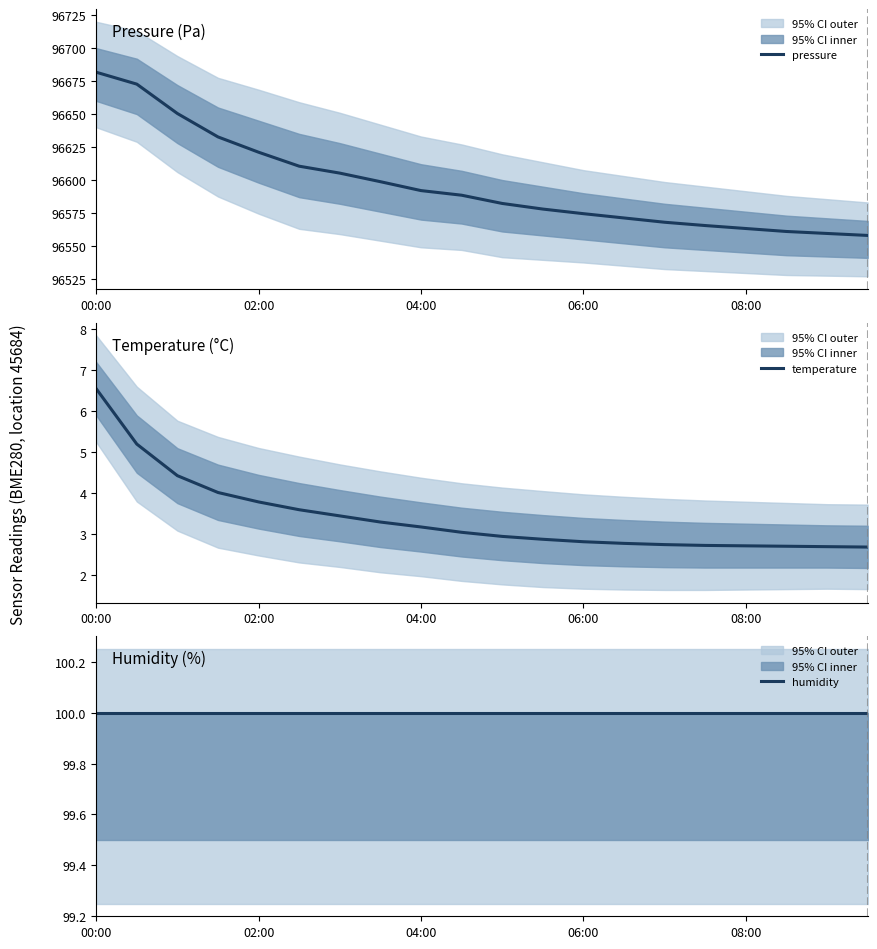

What is the minimum value for pressure?

96558.0